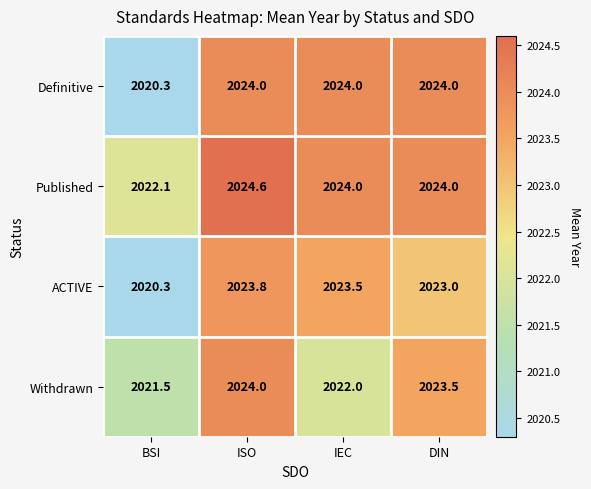

What is the difference between the maximum and minimum values in the ACTIVE series?

3.5